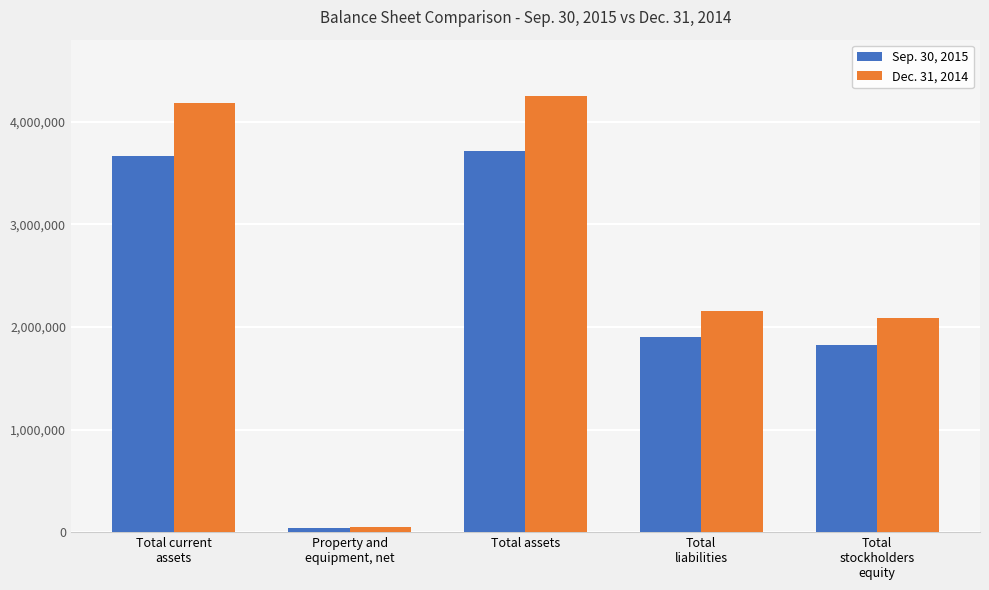

What is the label of the 1st bar from the left?

Total current
assets